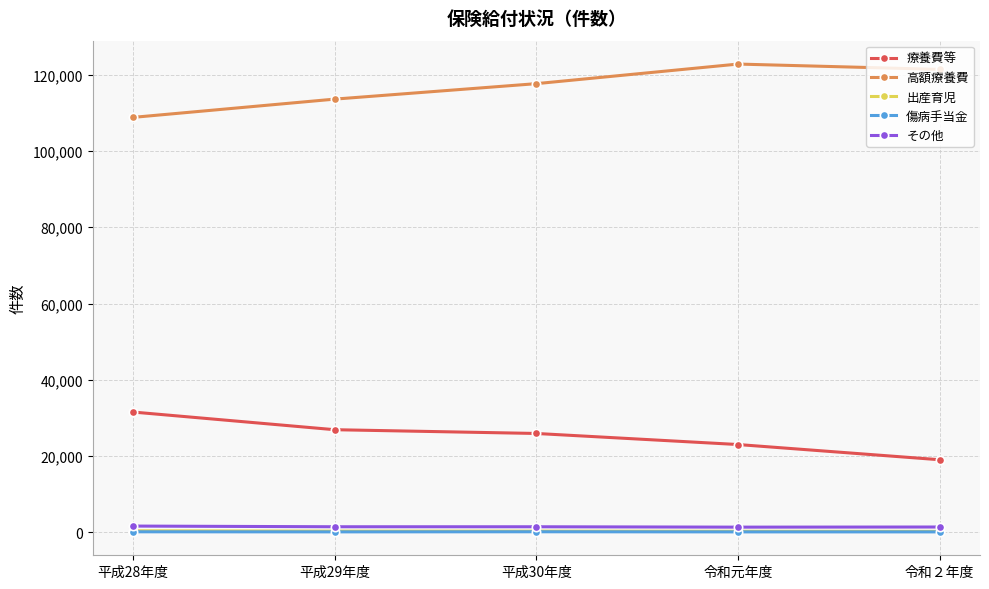

At how many categories does at least one series exceed 85265?

5